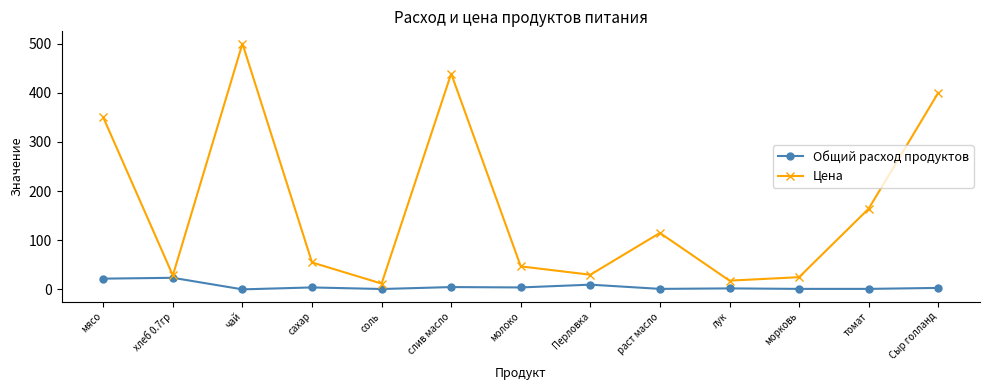

True or false: Общий расход продуктов and Цена intersect in this chart.

False